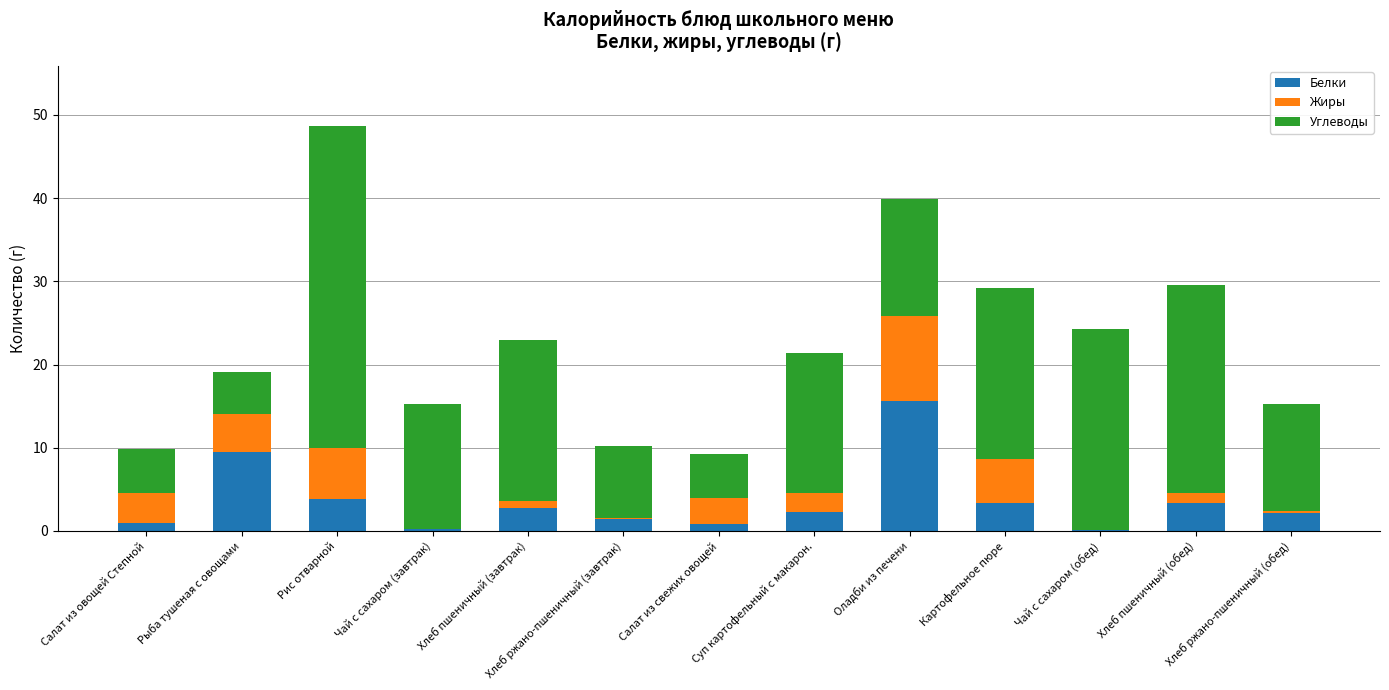

At which category is the sum across all series the highest?

Рис отварной